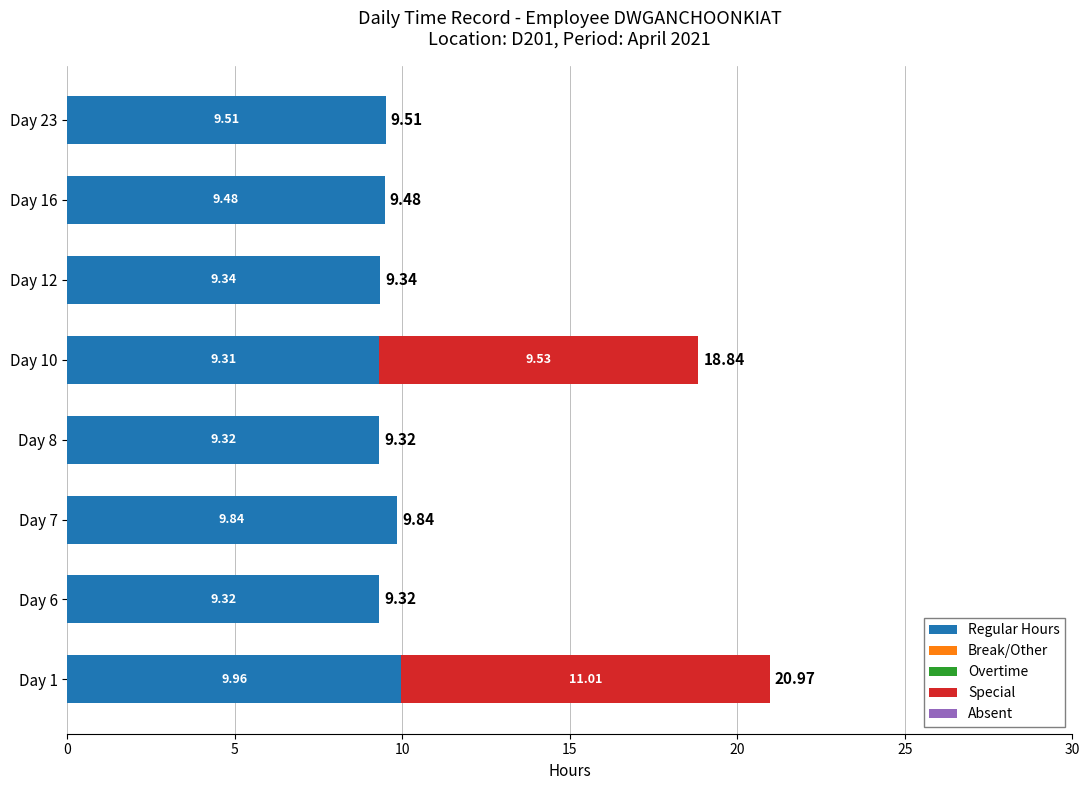

What is the total value across all series at Day 8?

9.3